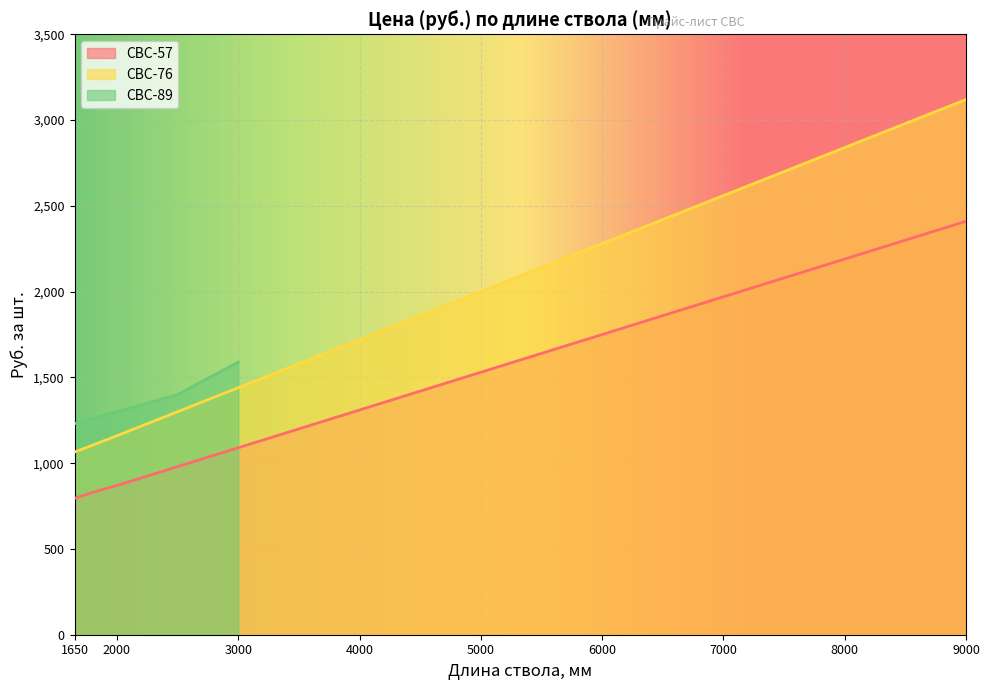

What is the highest value of the СВС-76 series?

3120